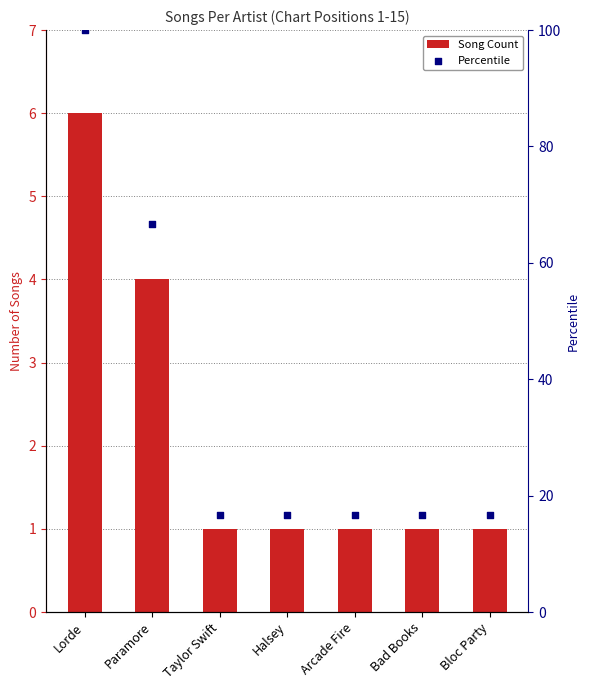

At how many categories does at least one series exceed 38?

2